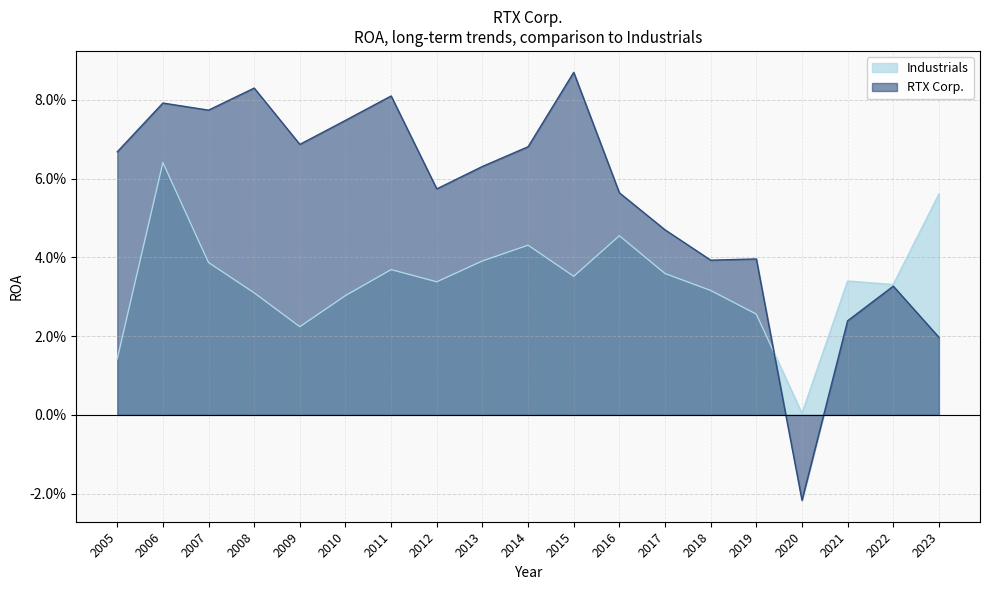

Which category has the highest value across all series?

2015